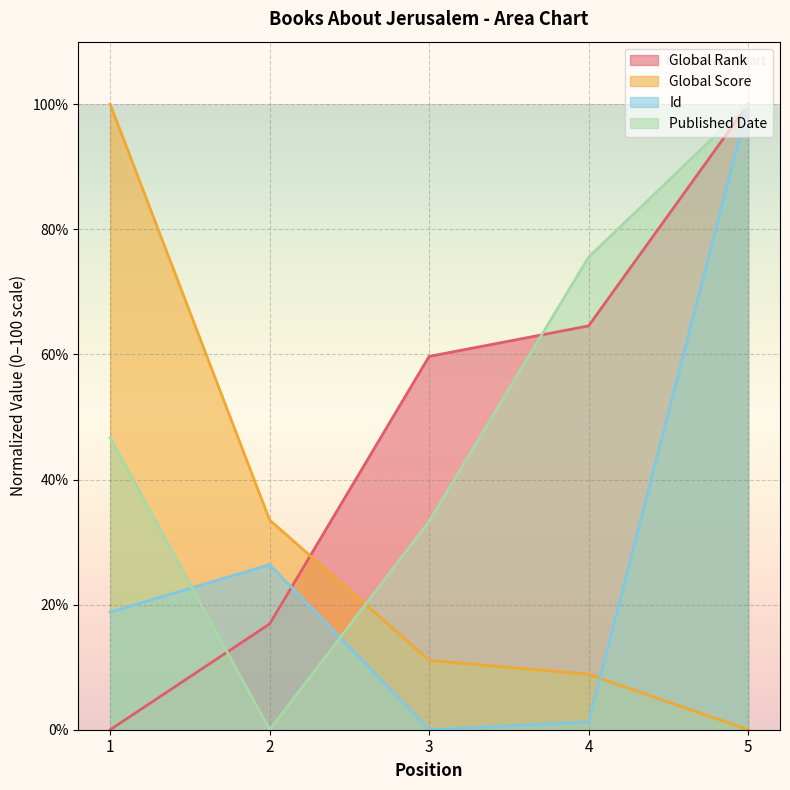

What is the maximum value shown in the chart?

100.0